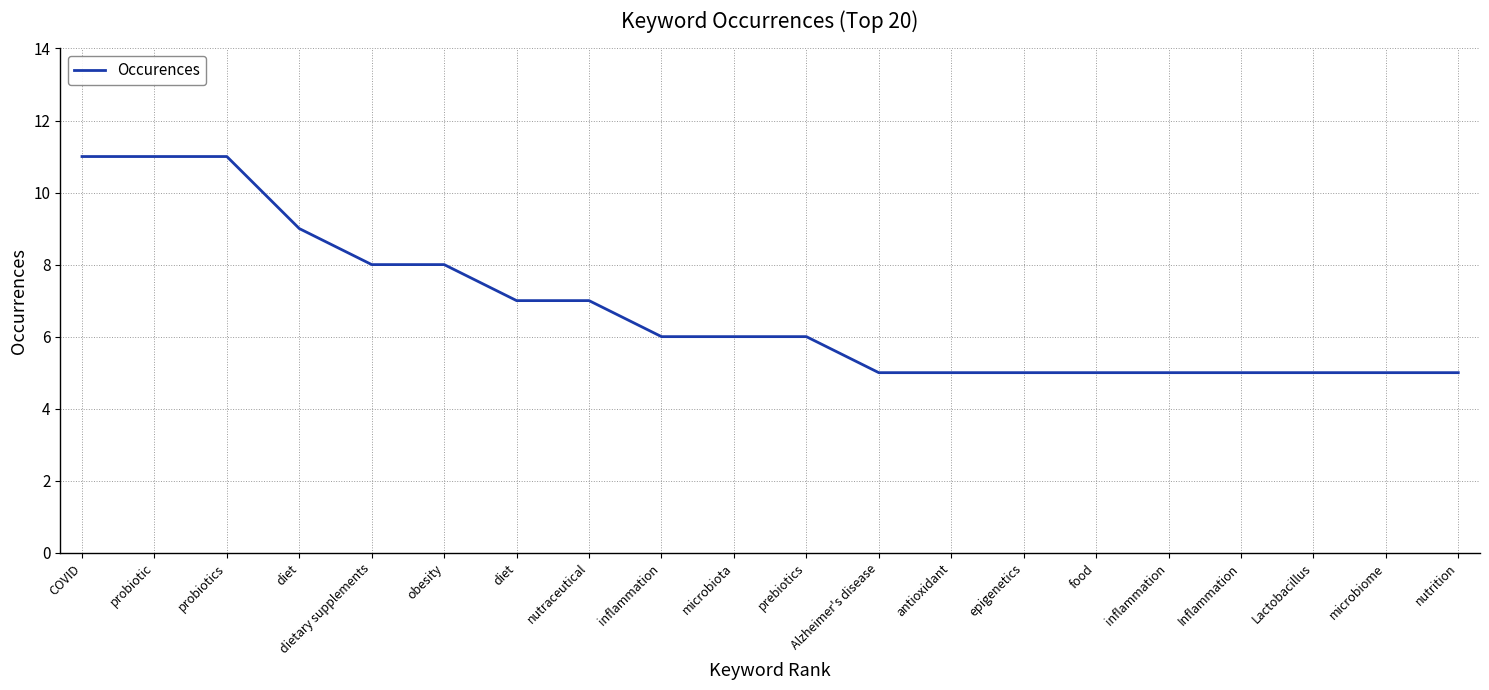

What is the label of the 13th point from the left?

antioxidant